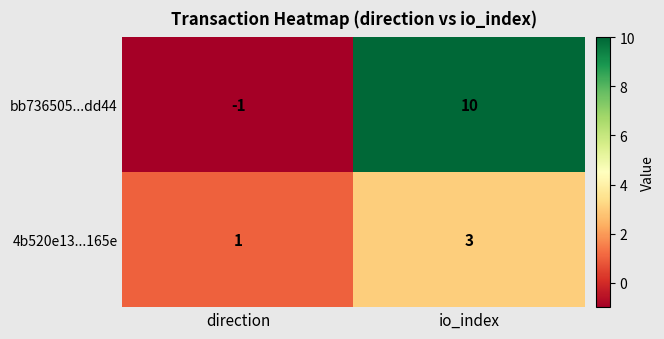

What is the difference between the highest and lowest values at direction?

2